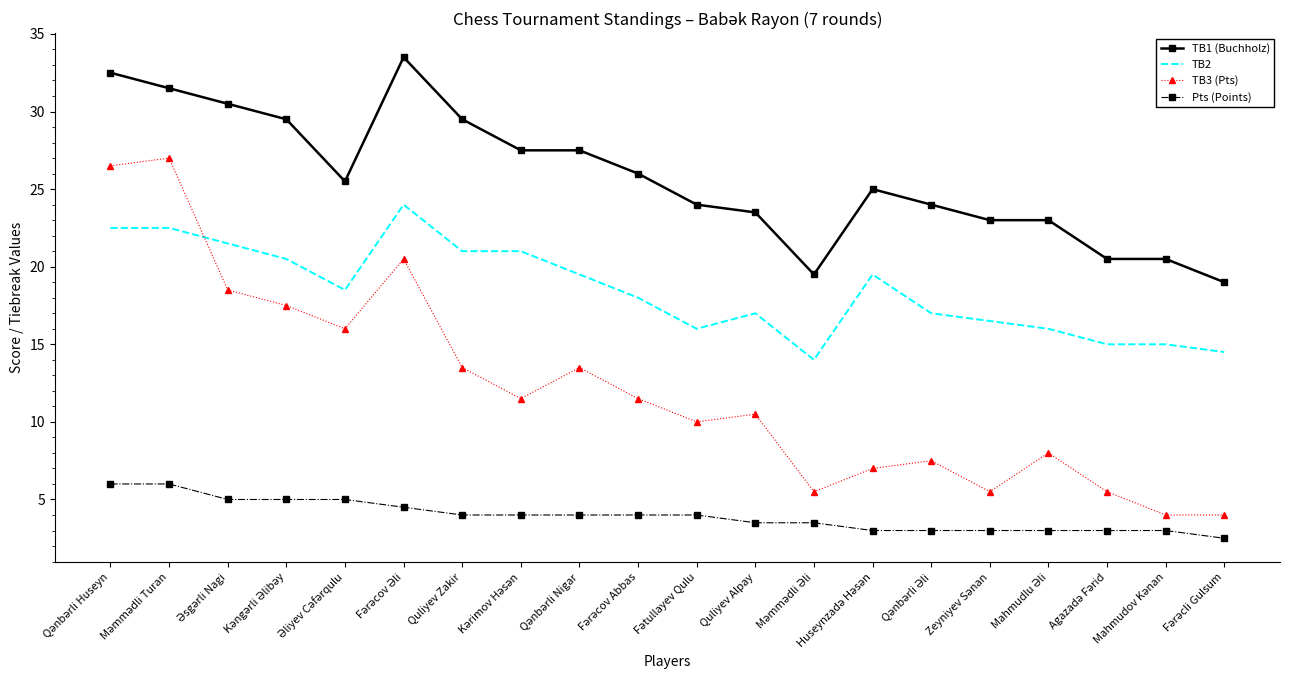

Which series has the largest range (max minus min)?

TB3 (Pts)